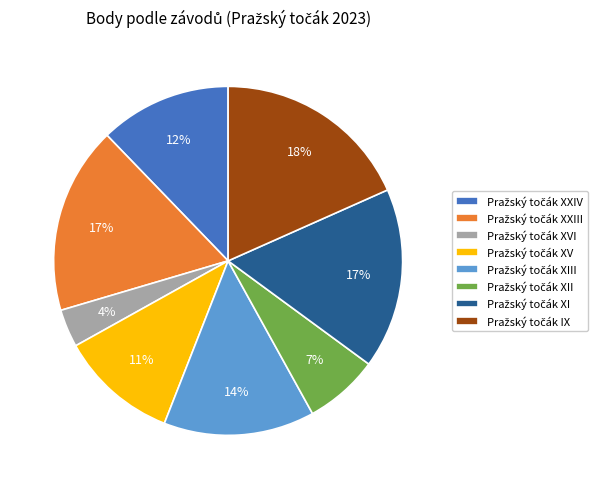

To the nearest percent, what is the average slice percentage?

12%